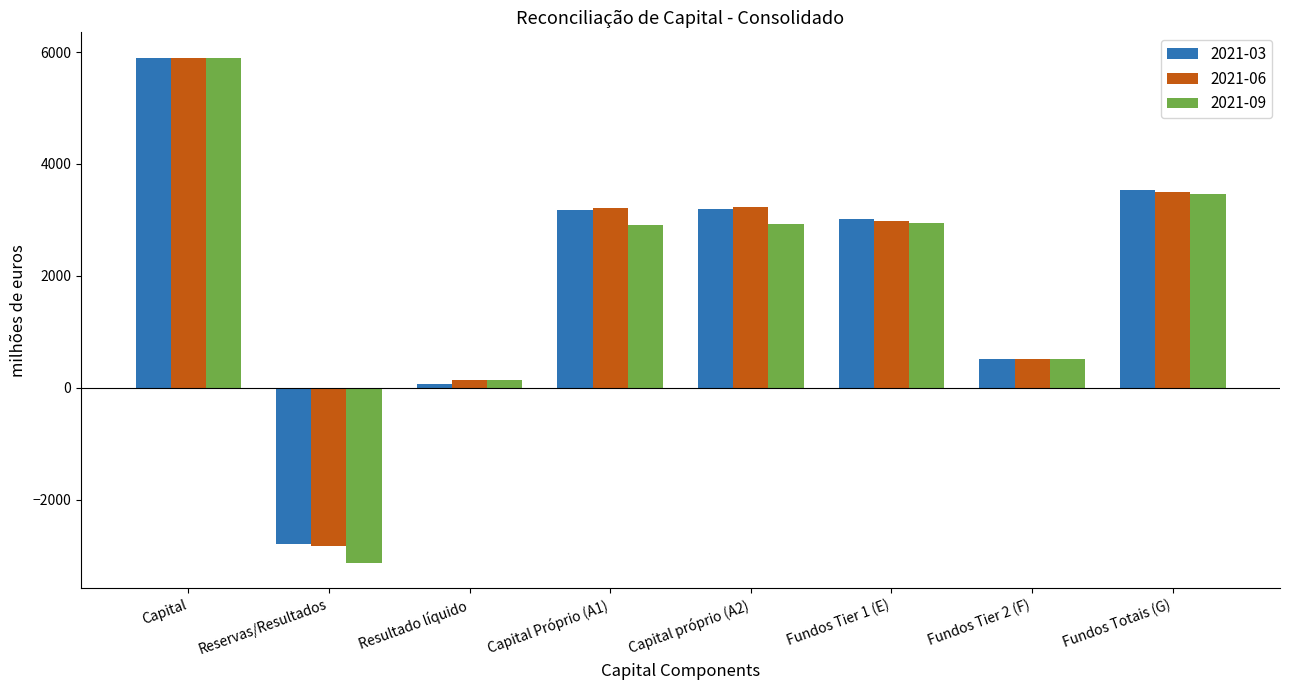

At which category is the sum across all series the highest?

Capital